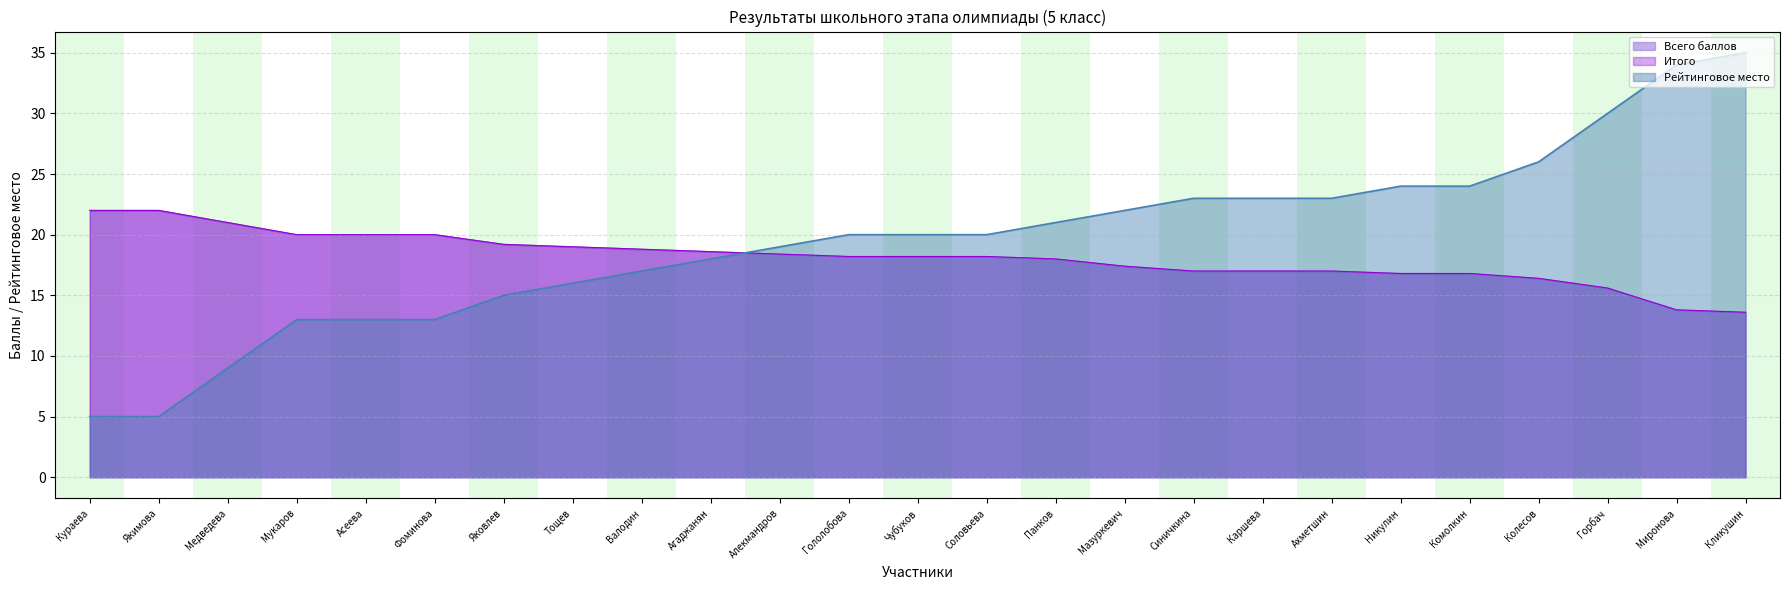

True or false: Итого and Всего баллов cross at least once.

False